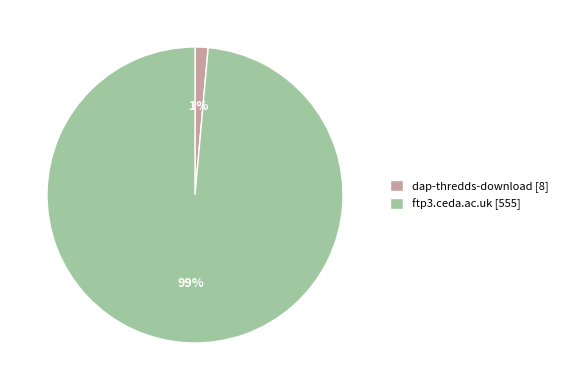

To the nearest percent, what percentage of the pie is dap-thredds-download?

1%